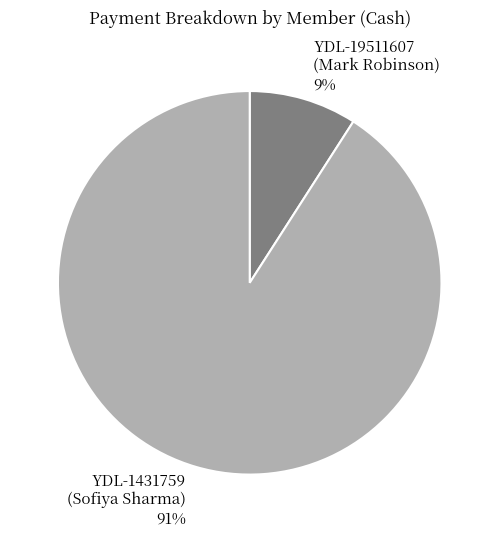

What is the smallest slice in the pie chart?

YDL-19511607 (Mark Robinson)